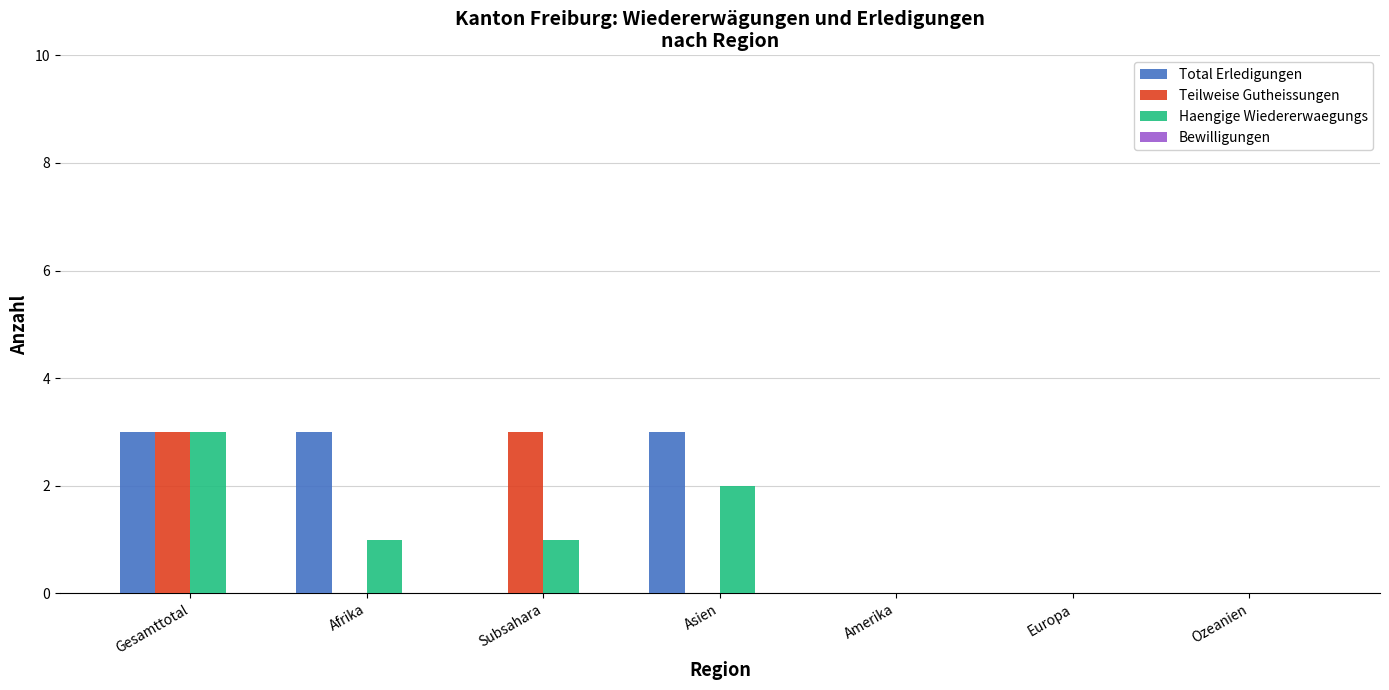

The Haengige Wiedererwaegungs series shows 1 at Asien. True or false?

False